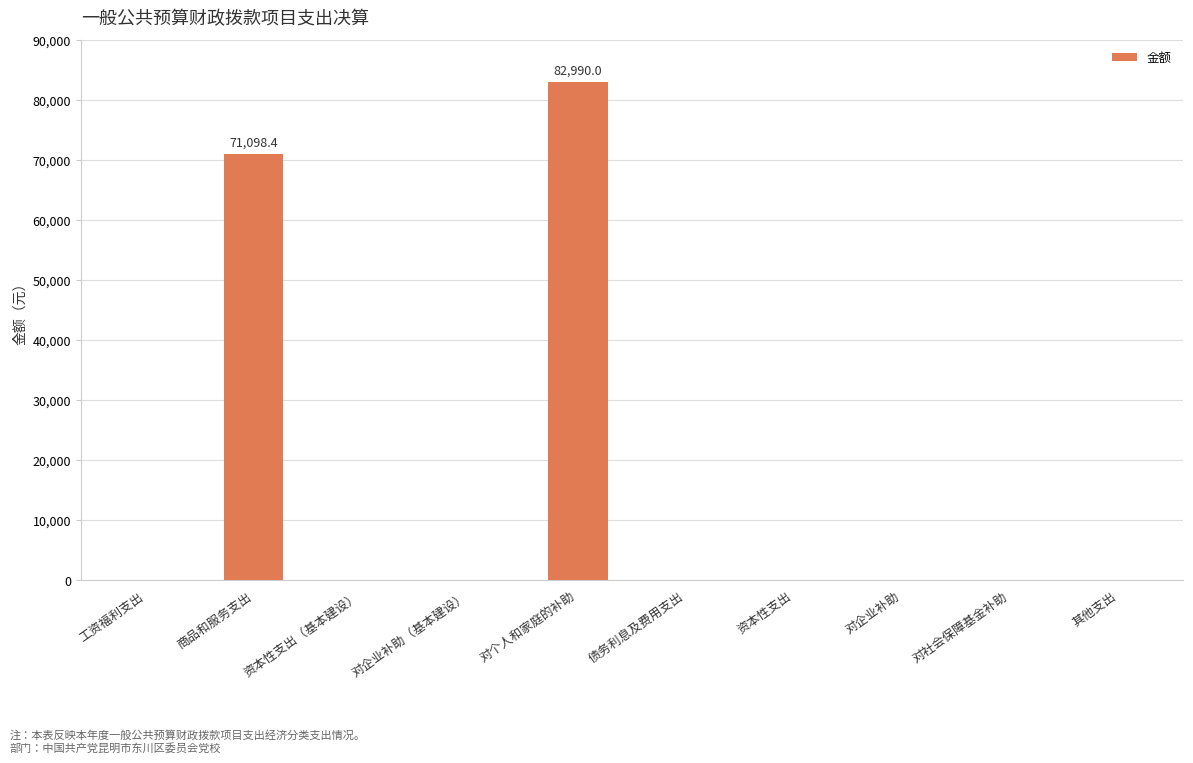

Does the chart contain stacked bars?

No